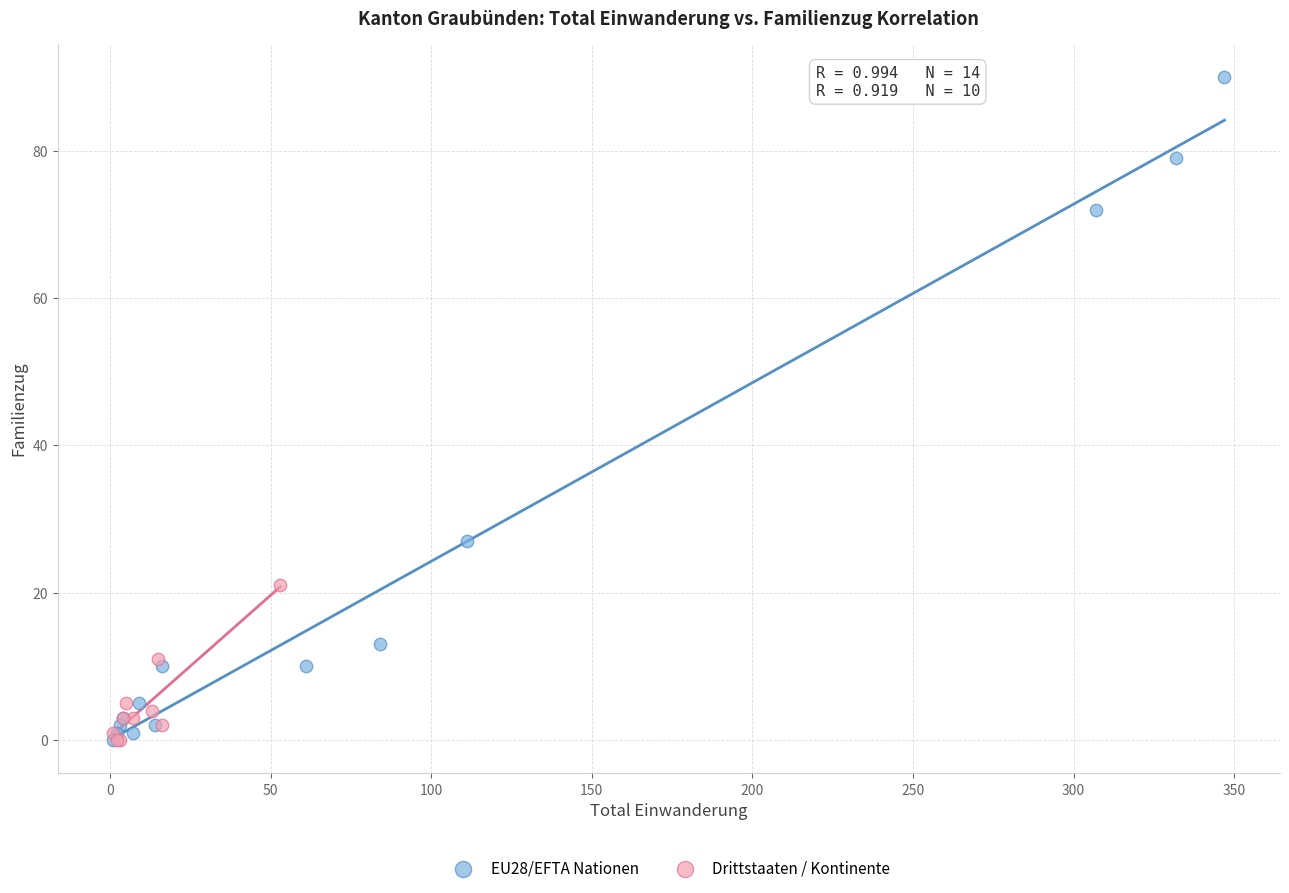

Which series contains the highest Y value?

EU28/EFTA Nationen